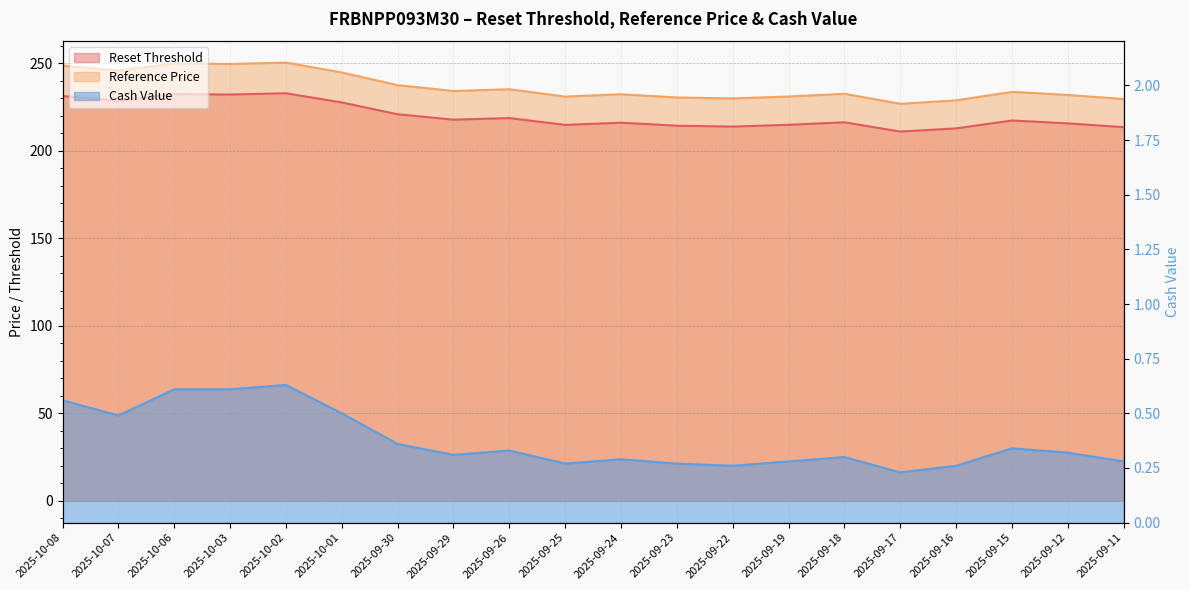

What is the difference between the maximum and minimum values in the Reference Price series?

23.6